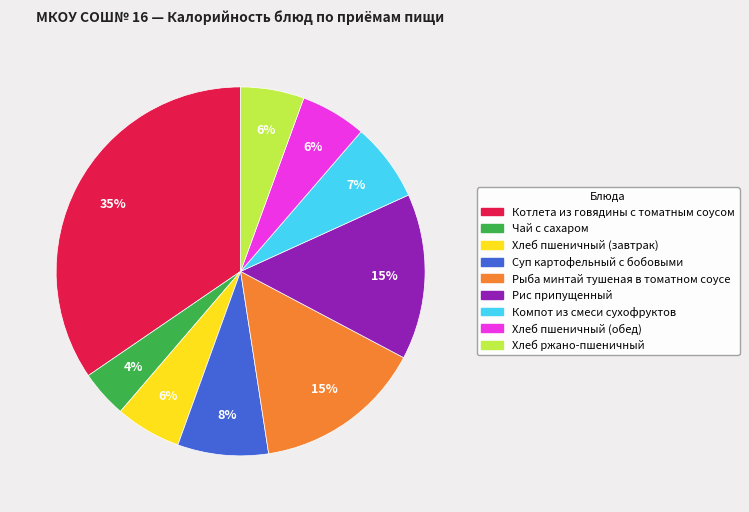

What is the largest slice in the pie chart?

Котлета из говядины с томатным соусом